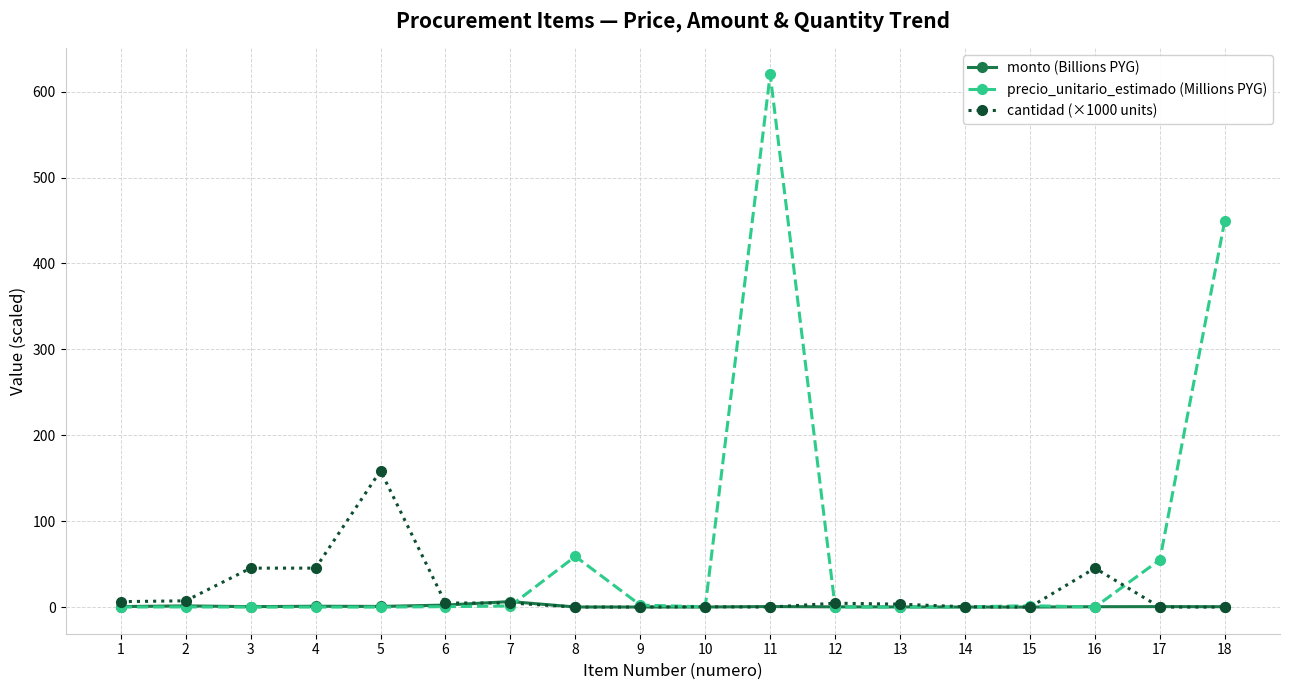

Rank the series by their average value, from highest to lowest.

precio_unitario_estimado (Millions PYG), cantidad (×1000 units), monto (Billions PYG)